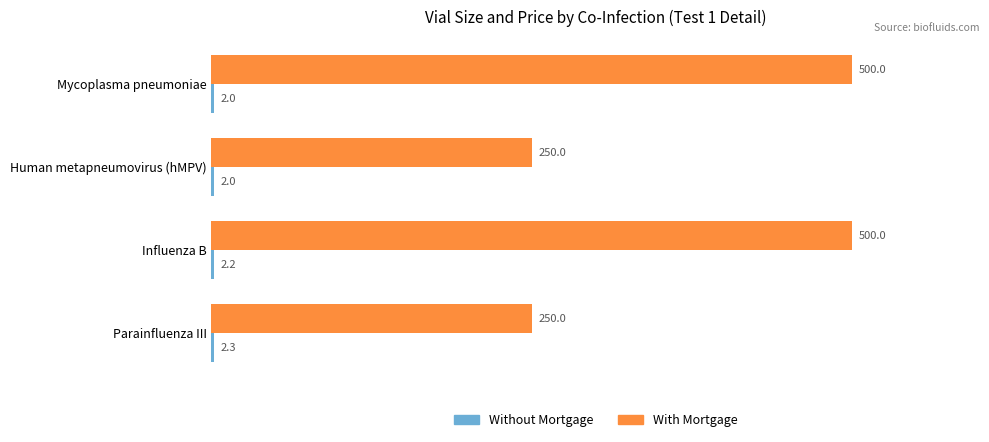

What is the total value across all series at Influenza B?

502.2